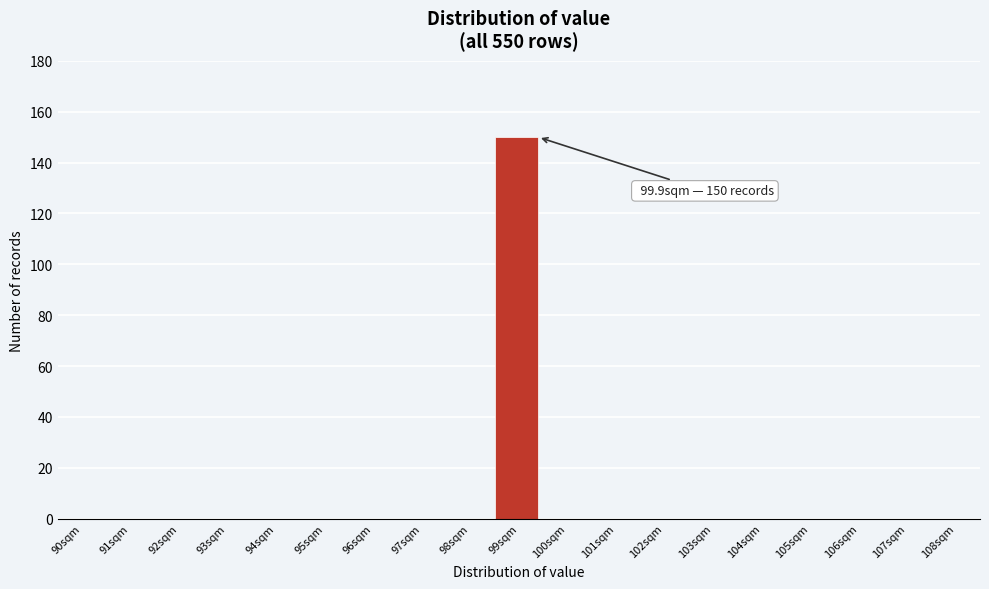

Reading left to right, list all the values displayed in this chart.

90sqm=0	91sqm=0	92sqm=0	93sqm=0	94sqm=0	95sqm=0	96sqm=0	97sqm=0	98sqm=0	99sqm=150	100sqm=0	101sqm=0	102sqm=0	103sqm=0	104sqm=0	105sqm=0	106sqm=0	107sqm=0	108sqm=0